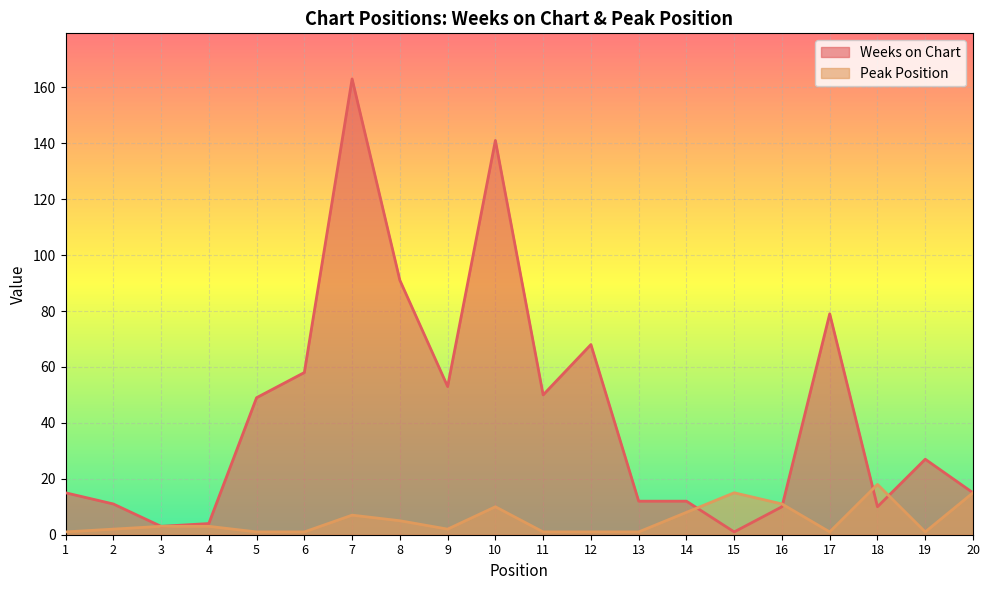

At which label does Weeks on Chart reach its peak?

7